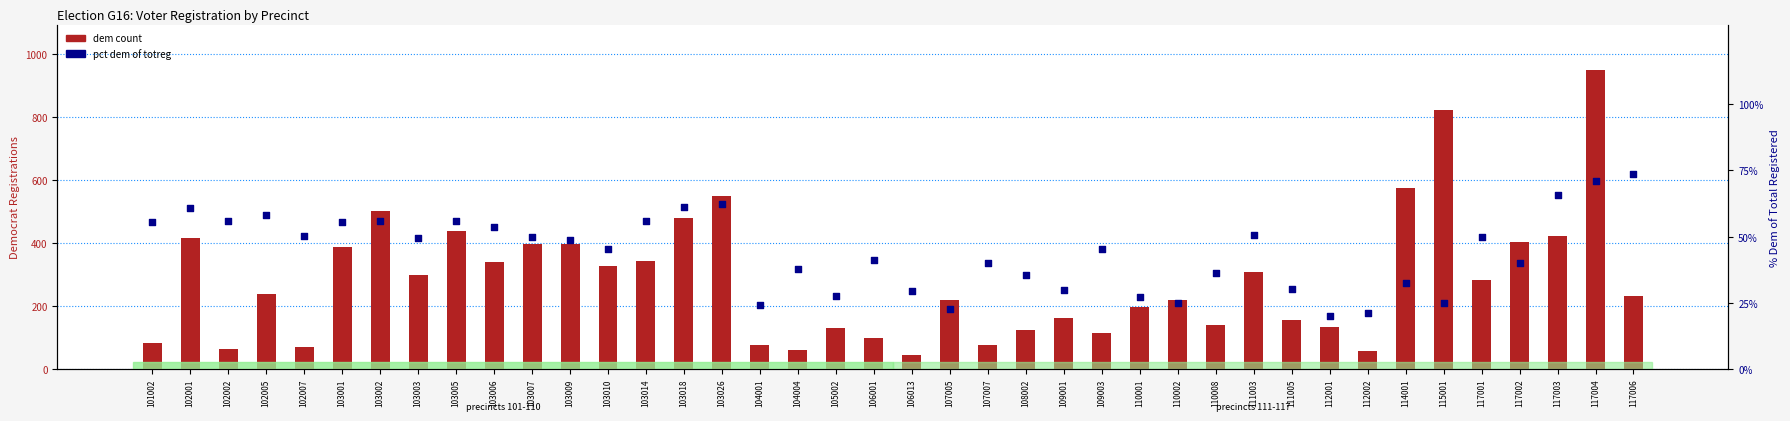

At how many categories does at least one series exceed 58?

38